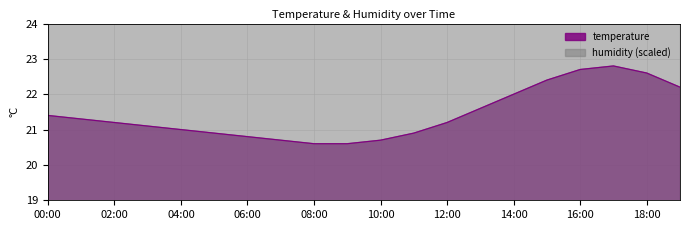

What is the difference between the second highest and minimum values?

2.1